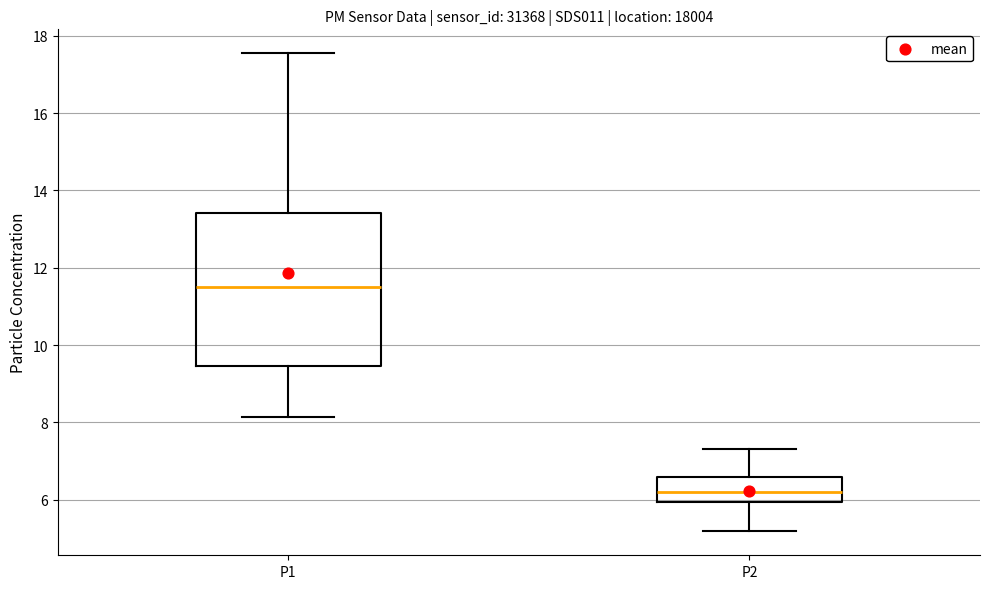

Which box is the tallest, from its lower edge to its upper edge?

P1